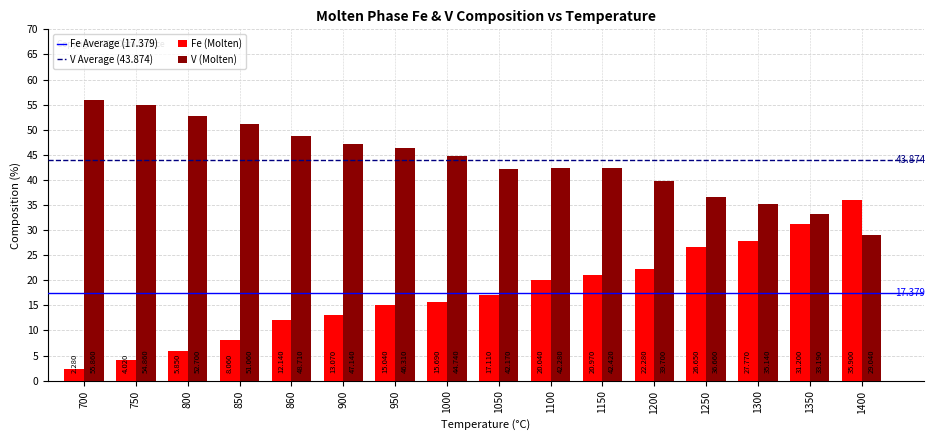

Which series has the widest spread of values?

Fe (Molten)